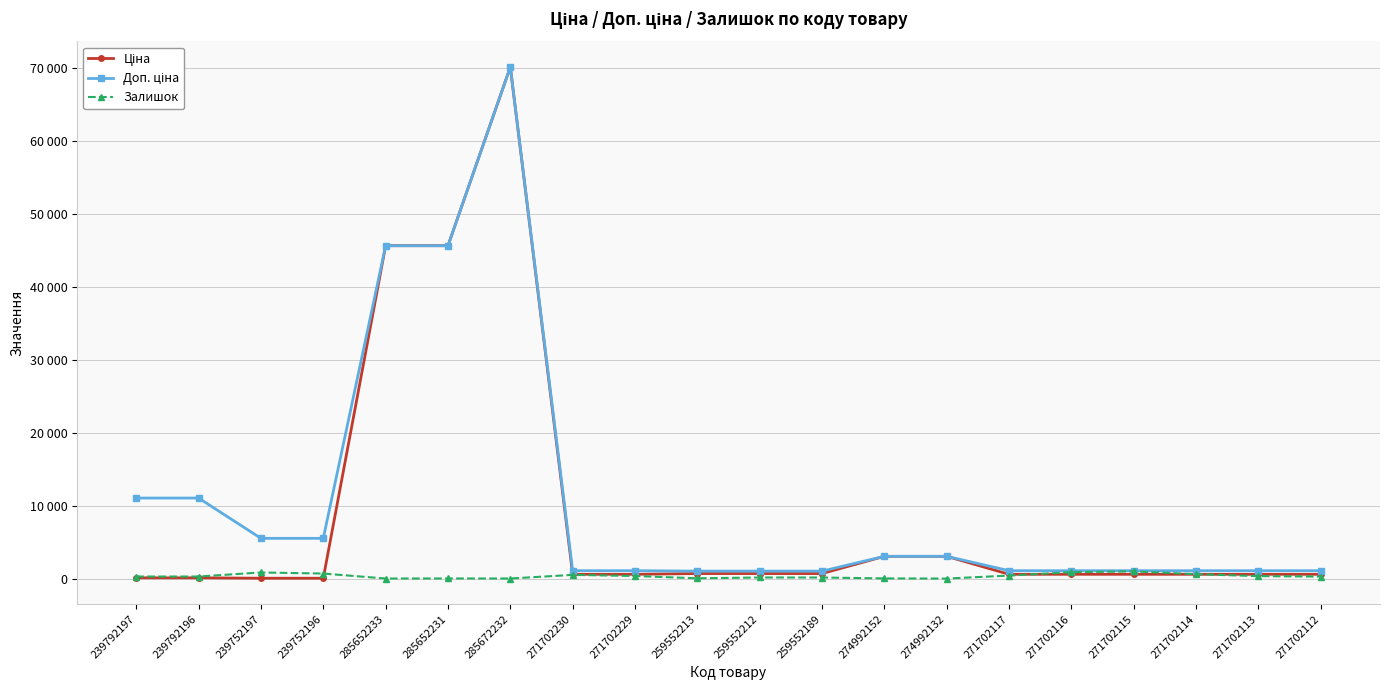

What is the difference between the Ціна values at 271702116 and 285672232?

69587.8